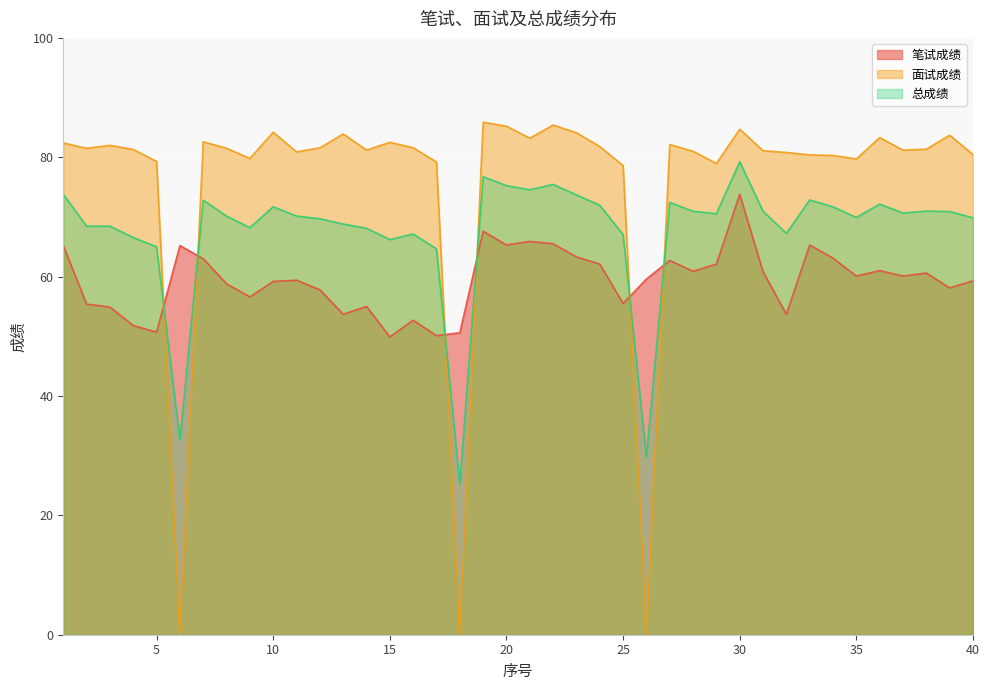

Which series changed the most between 13 and 28?

笔试成绩